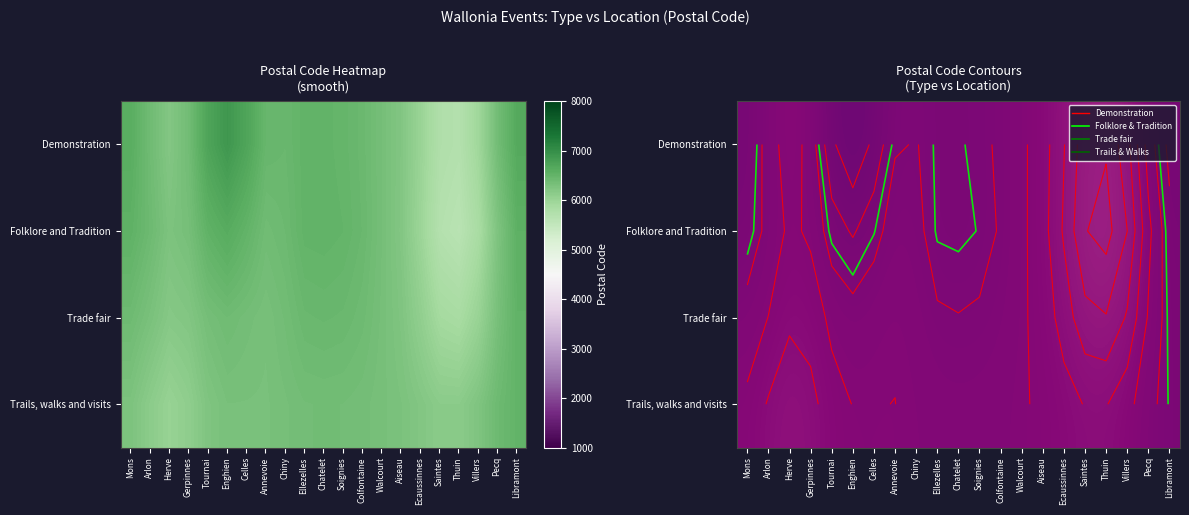

At which label does Folklore and Tradition reach its peak?

Enghien